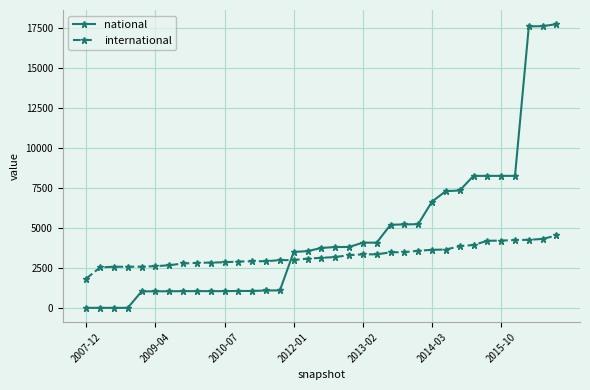

What is the difference between the maximum and minimum values in the international series?

2692